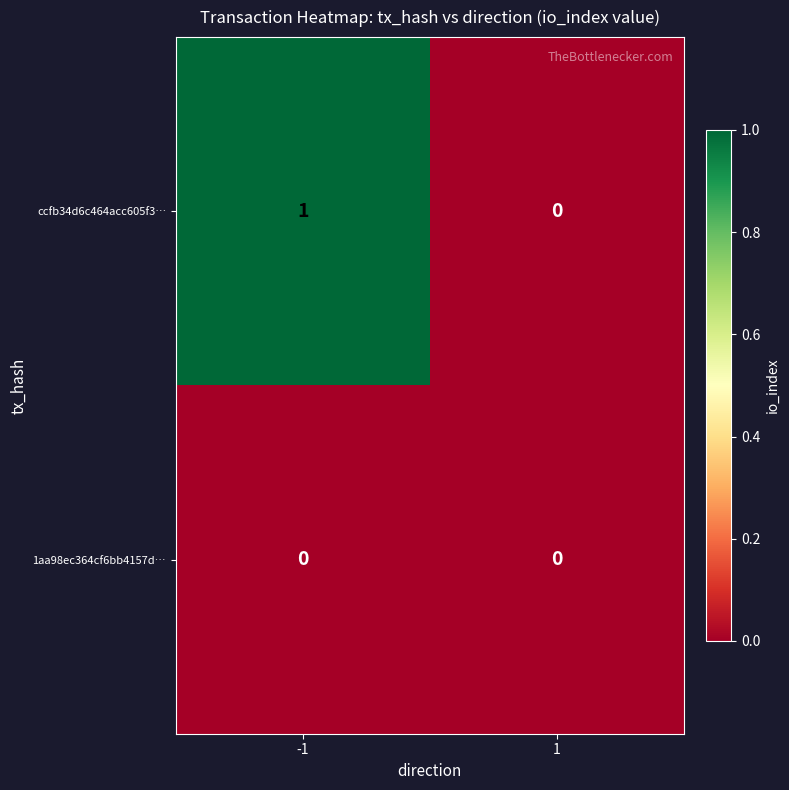

Reading right to left, extract all data points from this chart.

ccfb34d6c464acc605f3…: 0	1
1aa98ec364cf6bb4157d…: 0	0